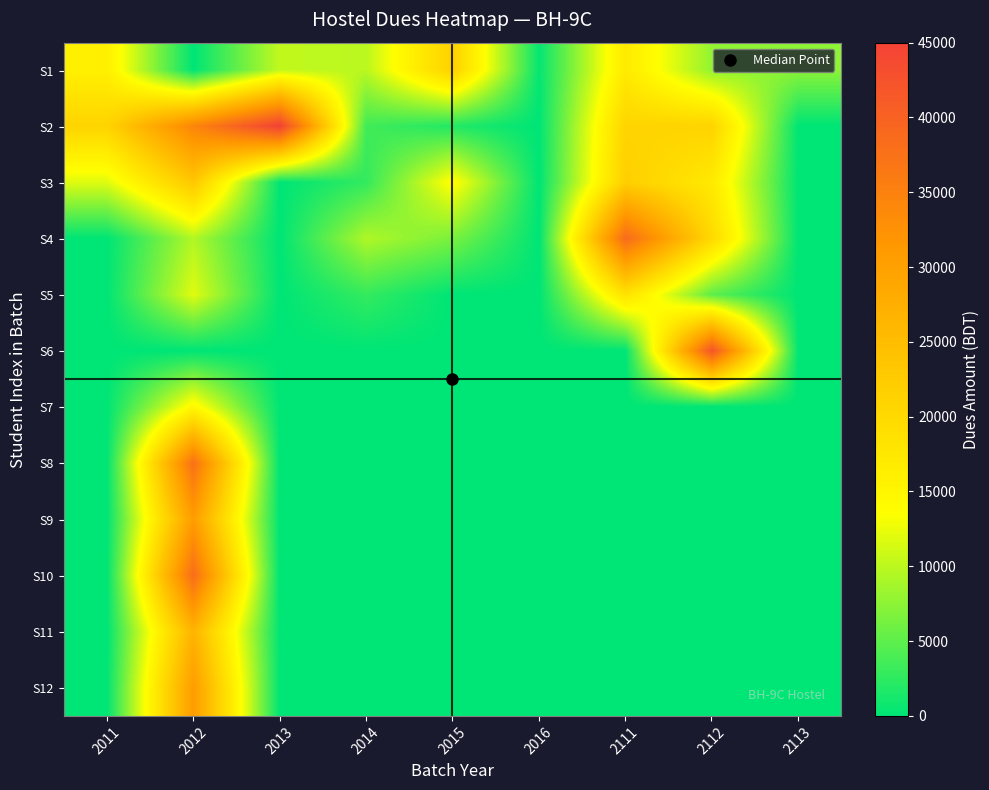

Which label corresponds to the smallest value in the chart?

2012